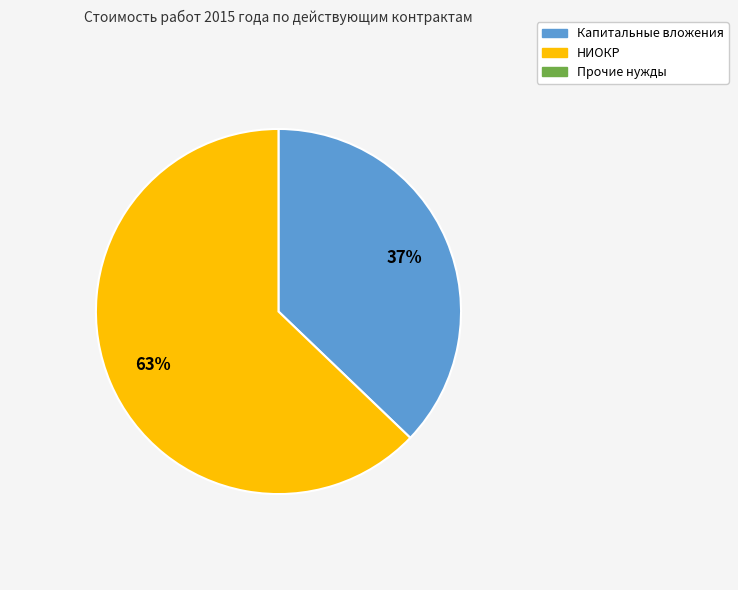

To the nearest percent, what is the average slice percentage?

50%